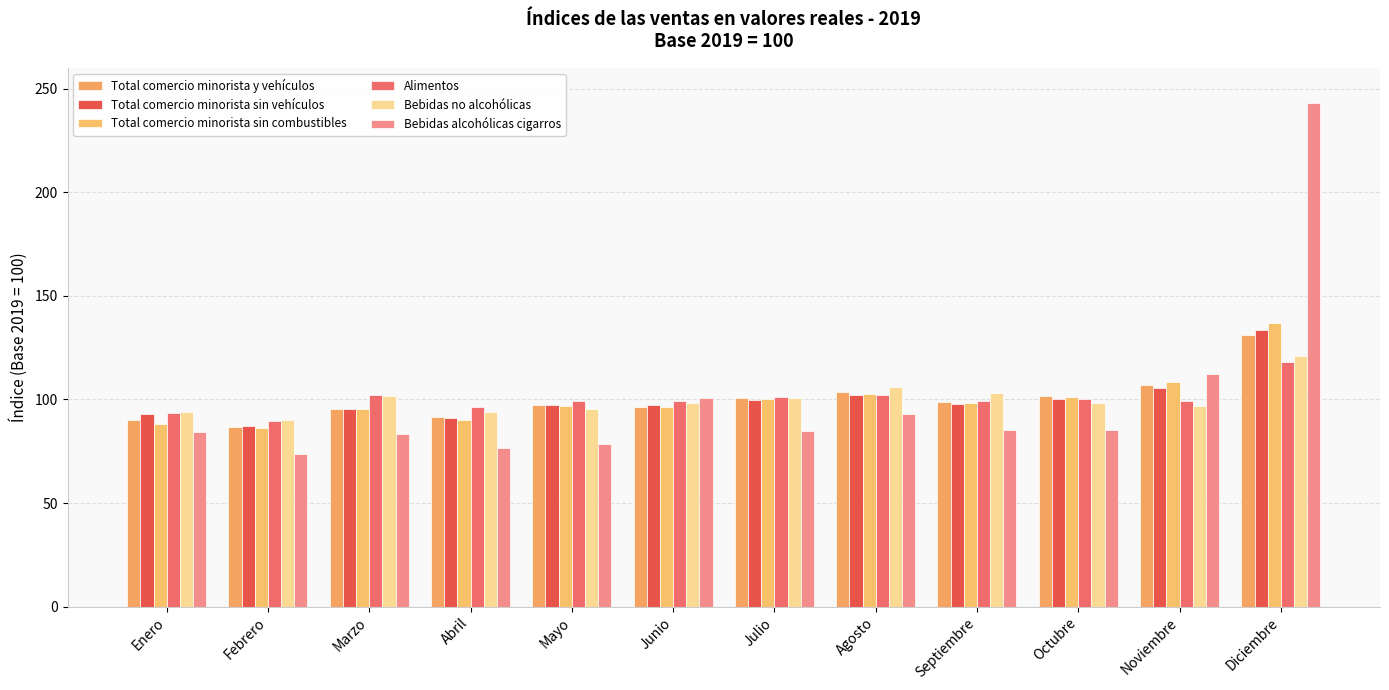

The value of Alimentos at Noviembre is 99.1. True or false?

True